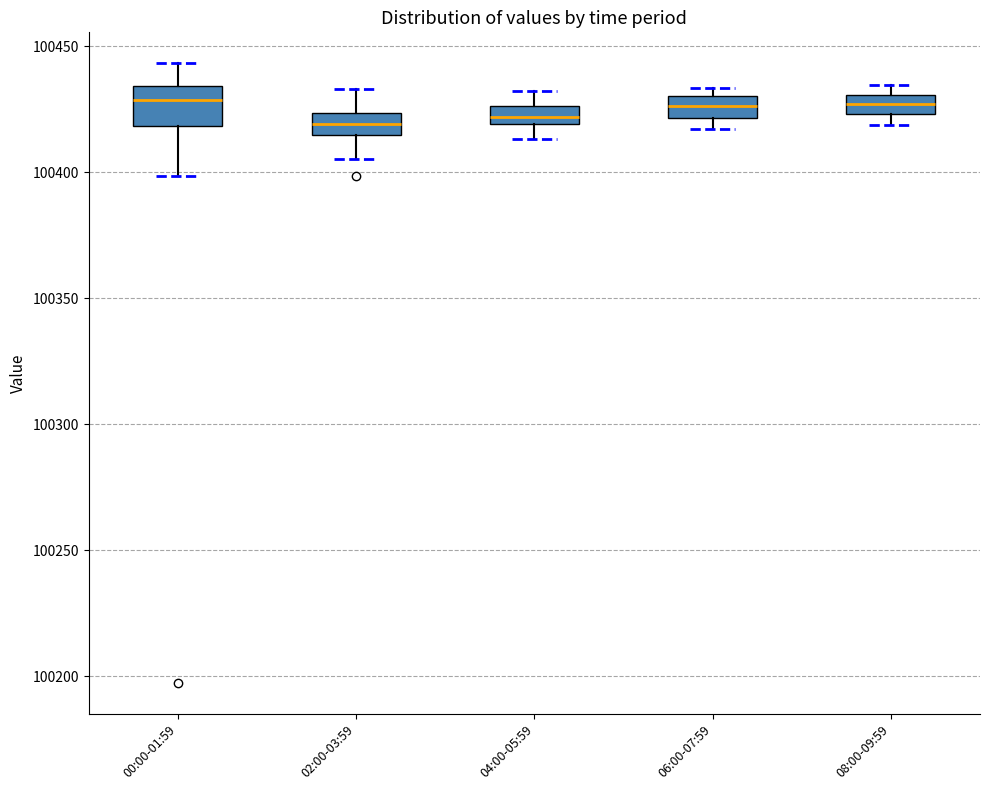

Which box is the tallest, from its lower edge to its upper edge?

00:00-01:59